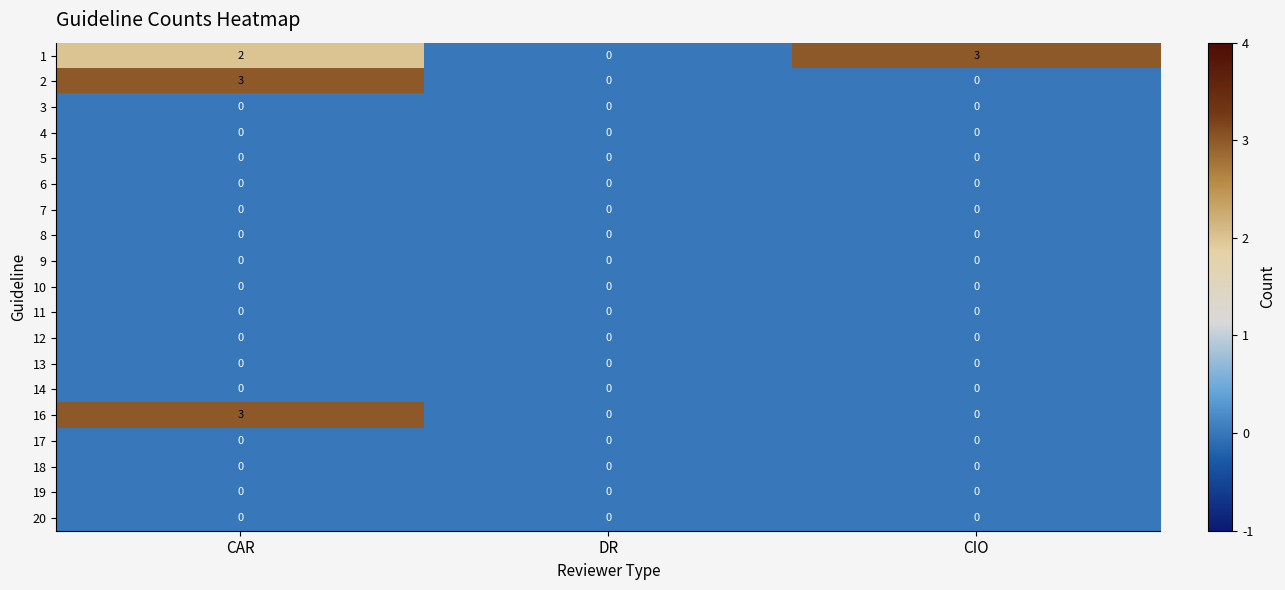

What is the difference between the highest and lowest values at CIO?

3